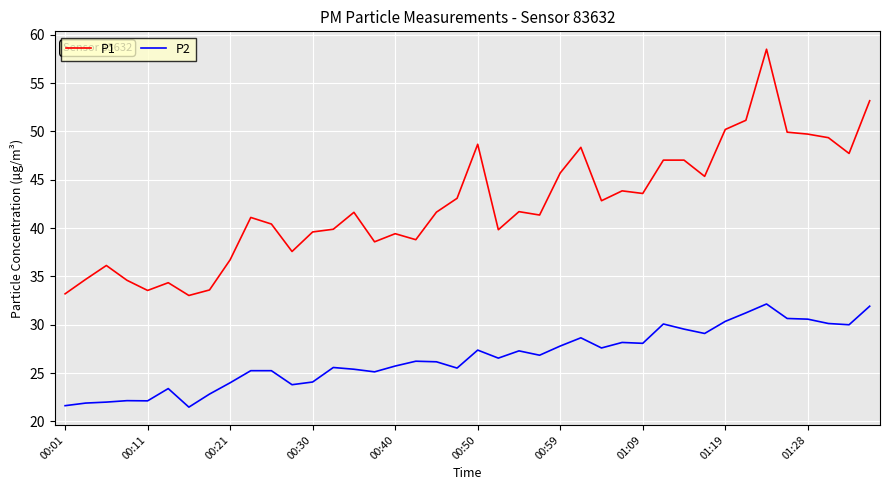

Count the number of categories in the chart.

40